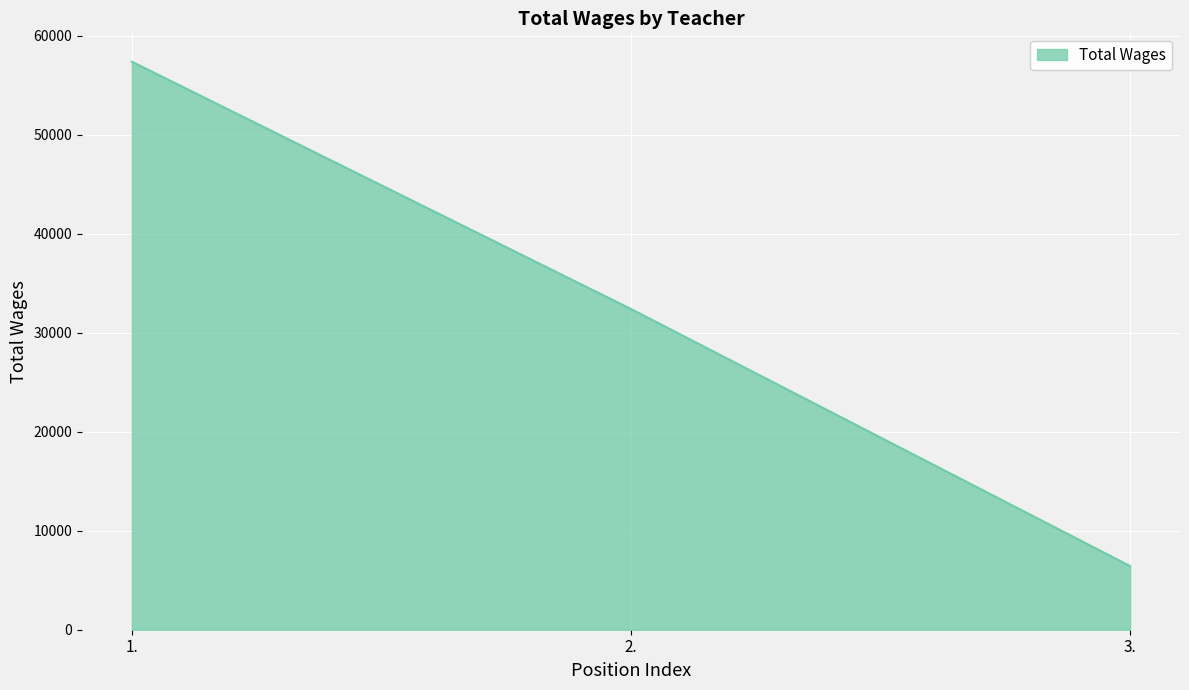

Which label corresponds to the largest value in the chart?

1.